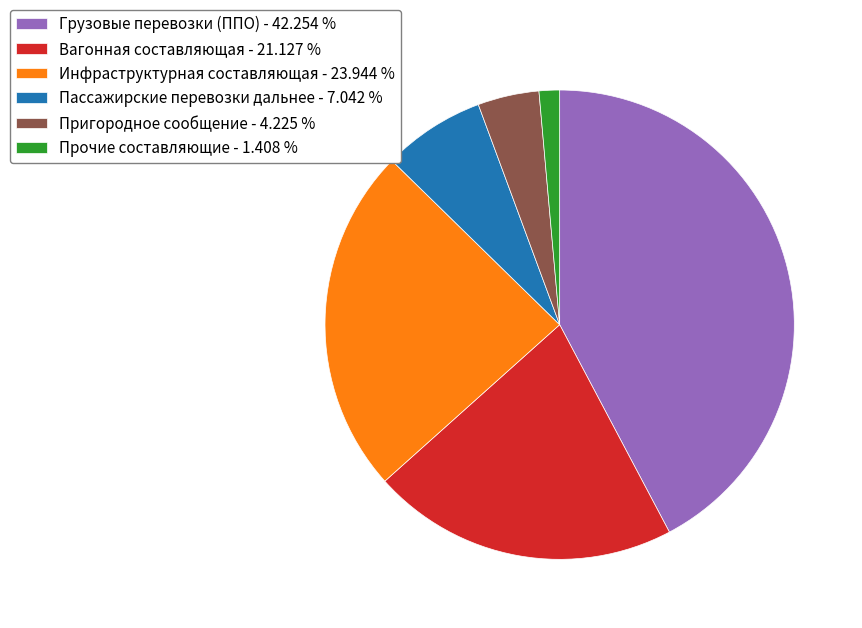

Which has a higher value, Прочие составляющие - 1.408 % or Пассажирские перевозки дальнее - 7.042 %?

Пассажирские перевозки дальнее - 7.042 %